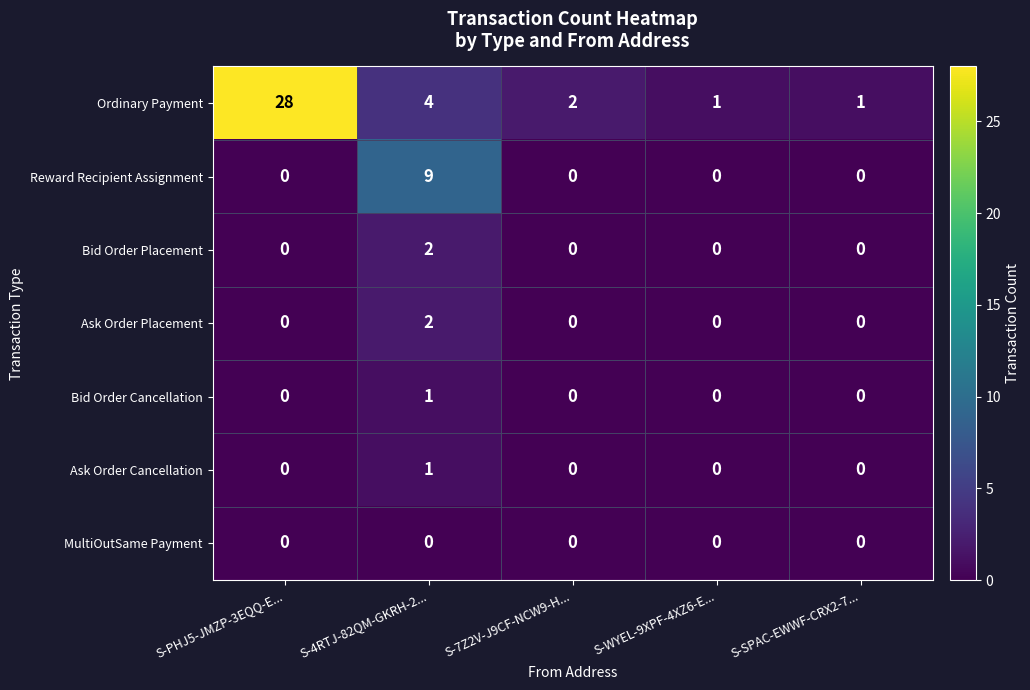

Which series changed the most between S-4RTJ-82QM-GKRH-2... and S-7Z2V-J9CF-NCW9-H...?

Reward Recipient Assignment